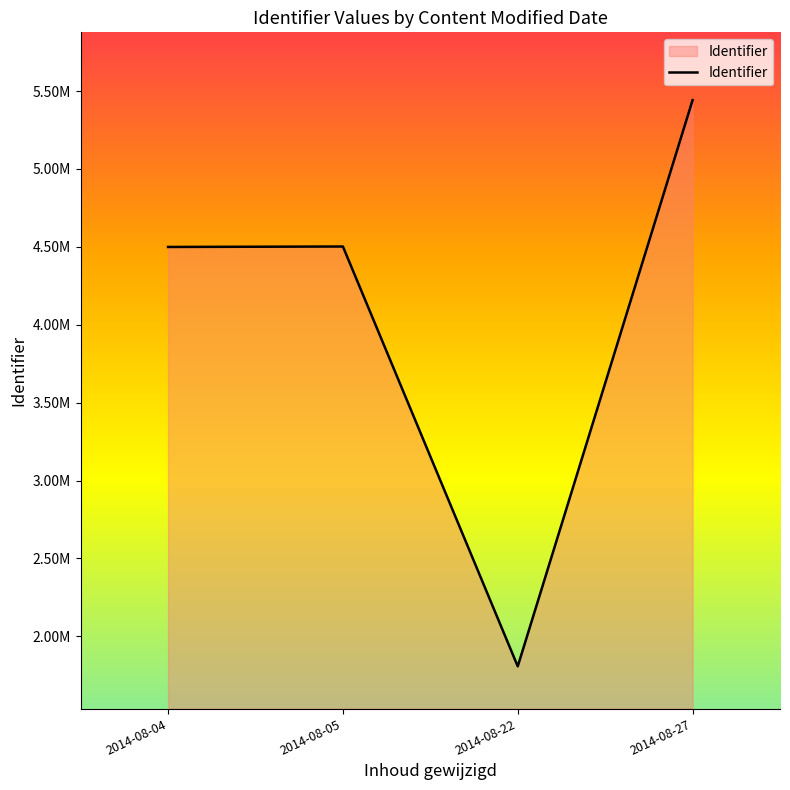

Reading left to right, what are all the values shown in this chart?

2014-08-04=4.5	2014-08-05=4.5	2014-08-22=1.8	2014-08-27=5.4